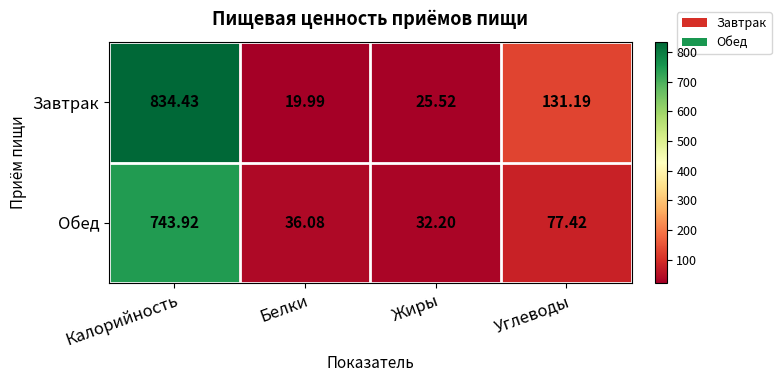

Which series changed the most between Белки and Углеводы?

Завтрак